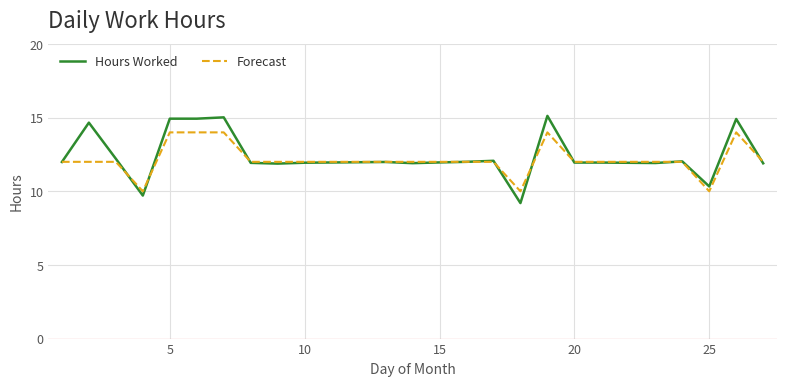

Rank the series by their maximum value, from lowest to highest.

Forecast, Hours Worked